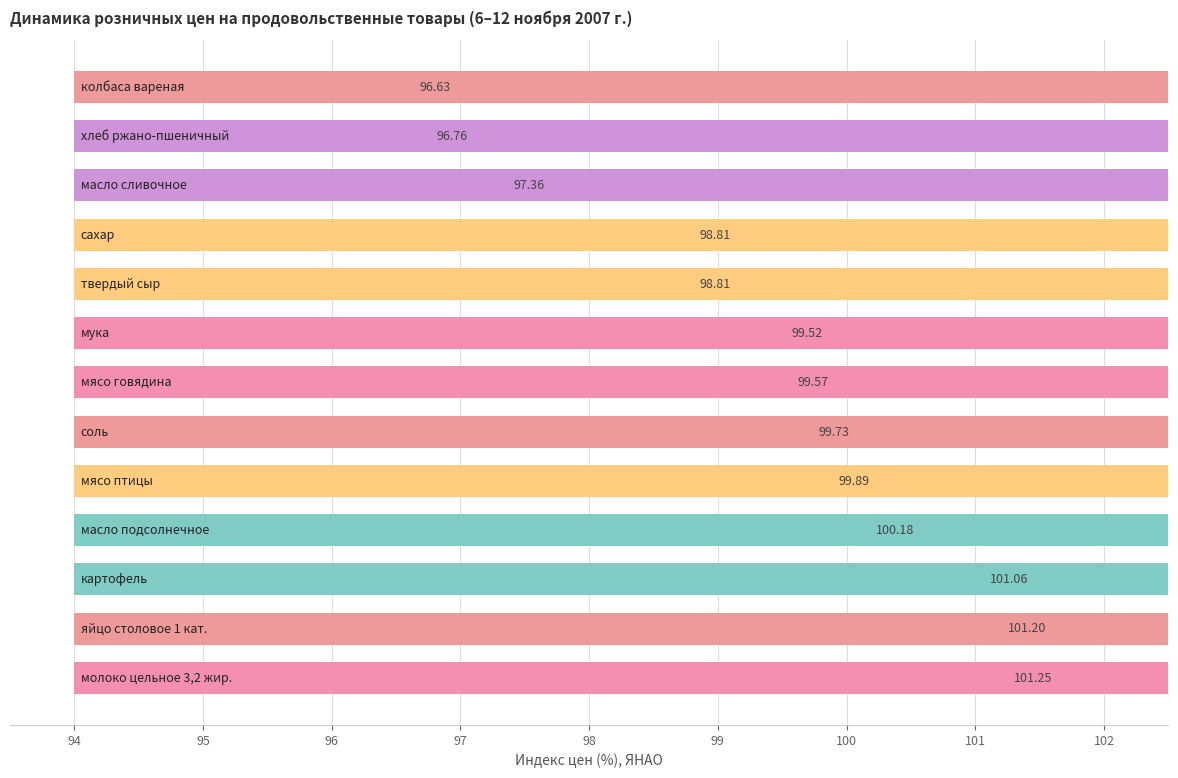

How many values are below 99?

5